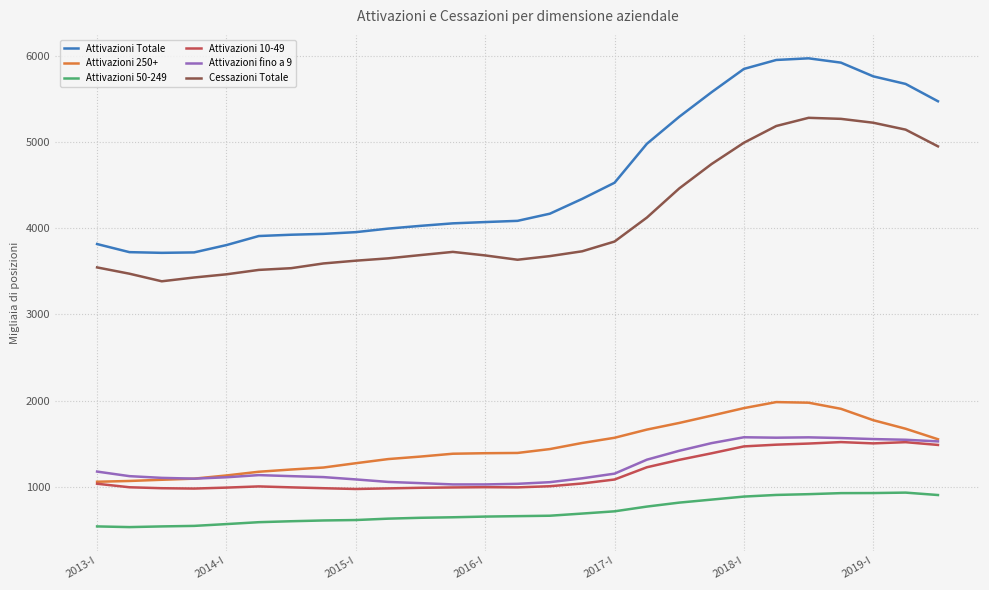

Which series has the largest total across all categories?

Attivazioni Totale